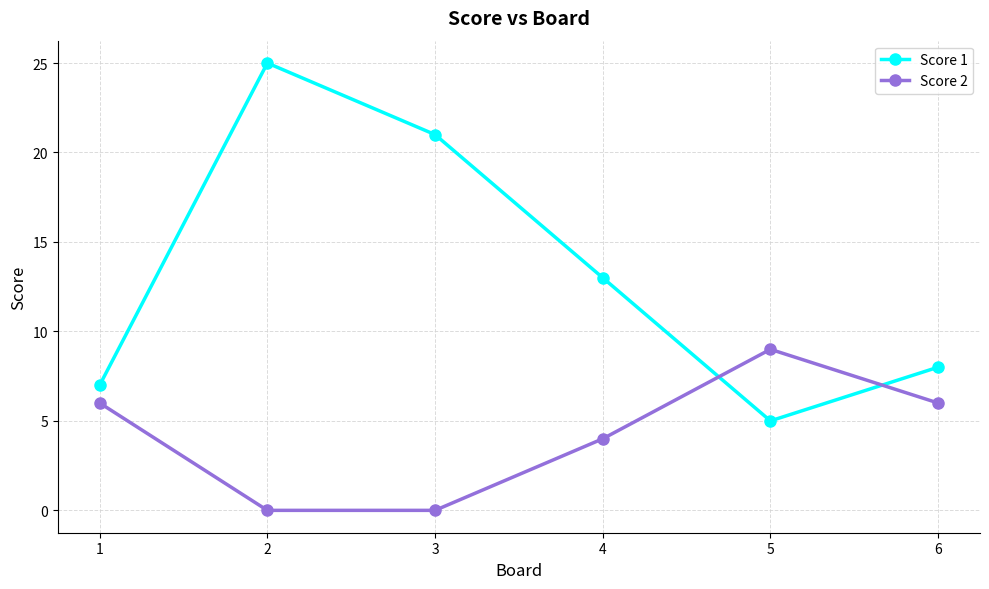

At 1, list the series in order from smallest to largest.

Score 2, Score 1